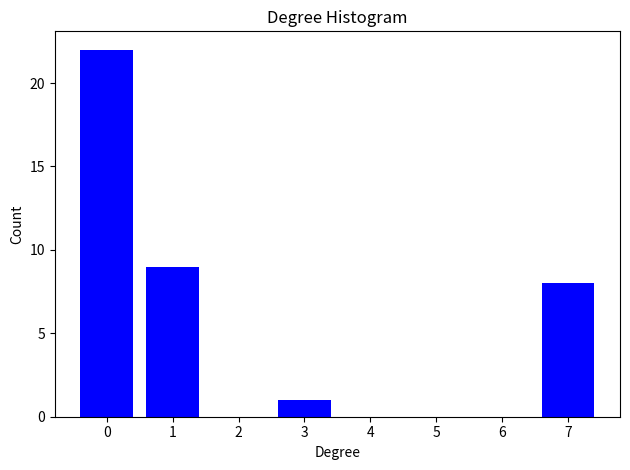

Reading right to left, list all the values displayed in this chart.

7=8	6=0	5=0	4=0	3=1	2=0	1=9	0=22